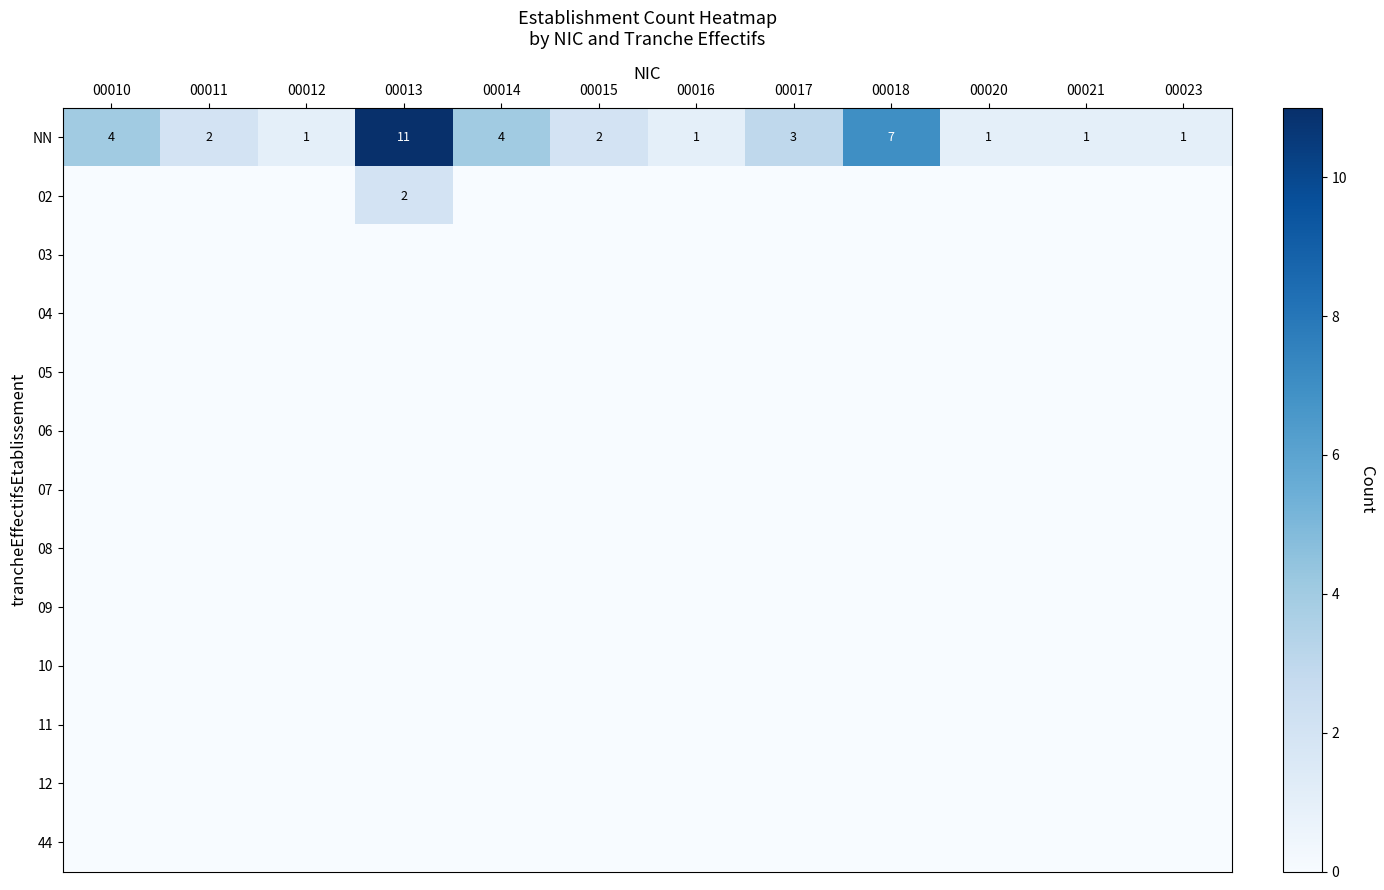

At how many categories does at least one series exceed 2?

5